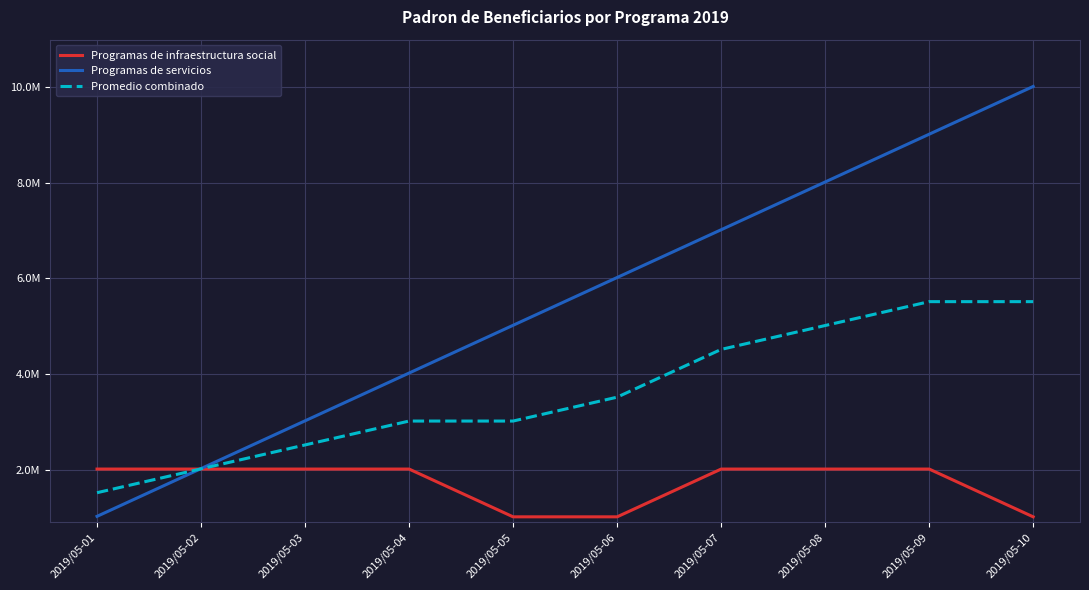

How many intersections are there between Programas de infraestructura social and Promedio combinado?

1